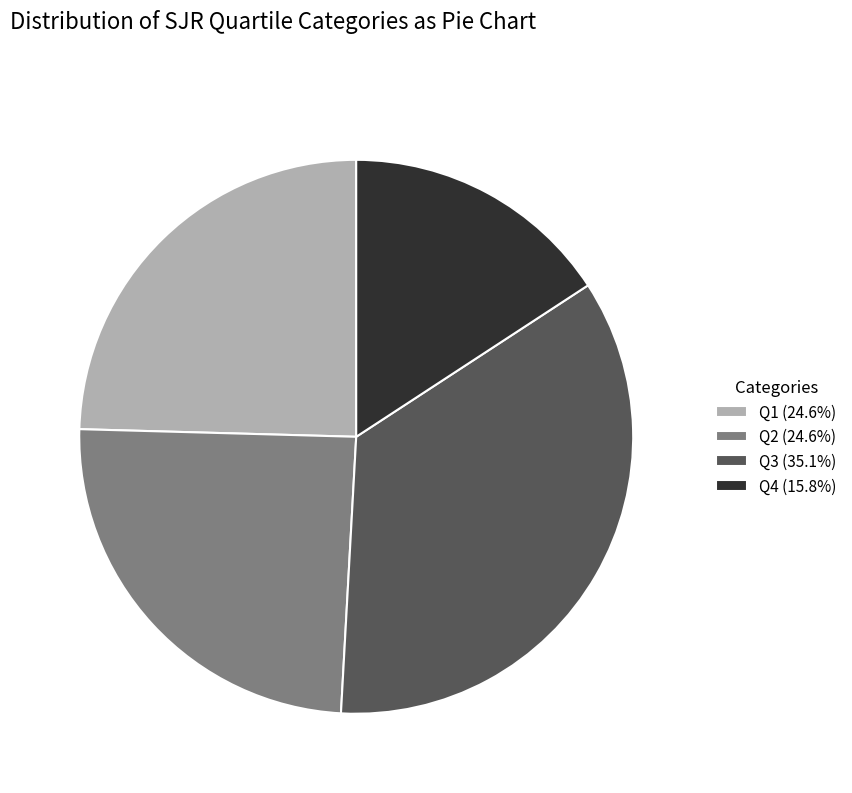

How many segments does this pie chart have?

4